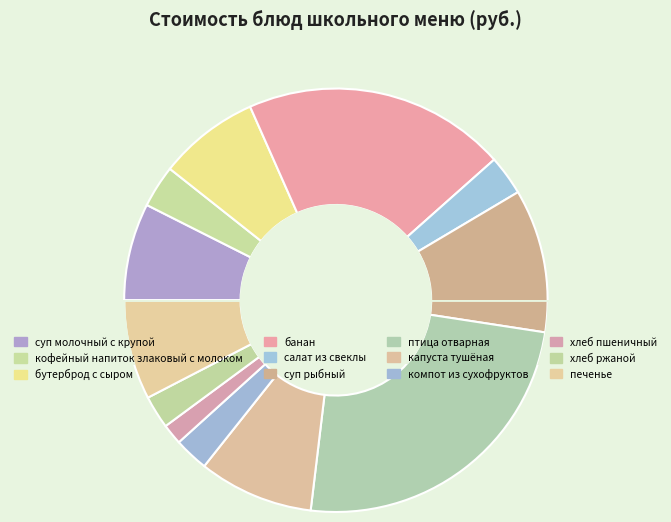

To the nearest percent, what is the difference between the largest and smallest slice percentages?

23%